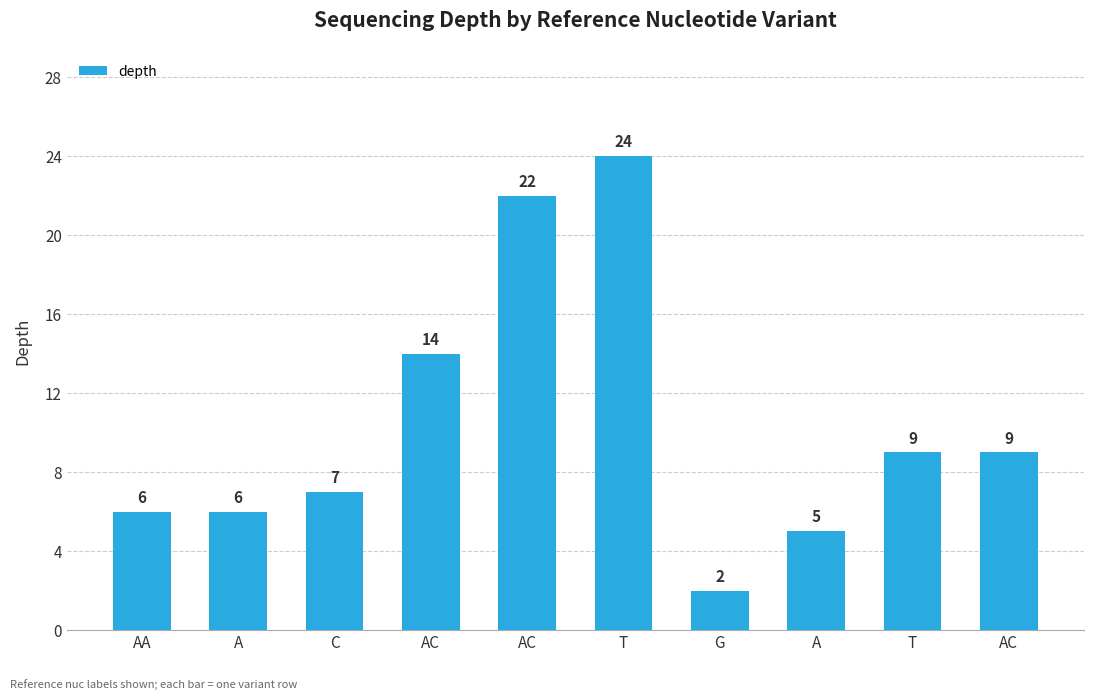

How many series are shown in this chart?

1